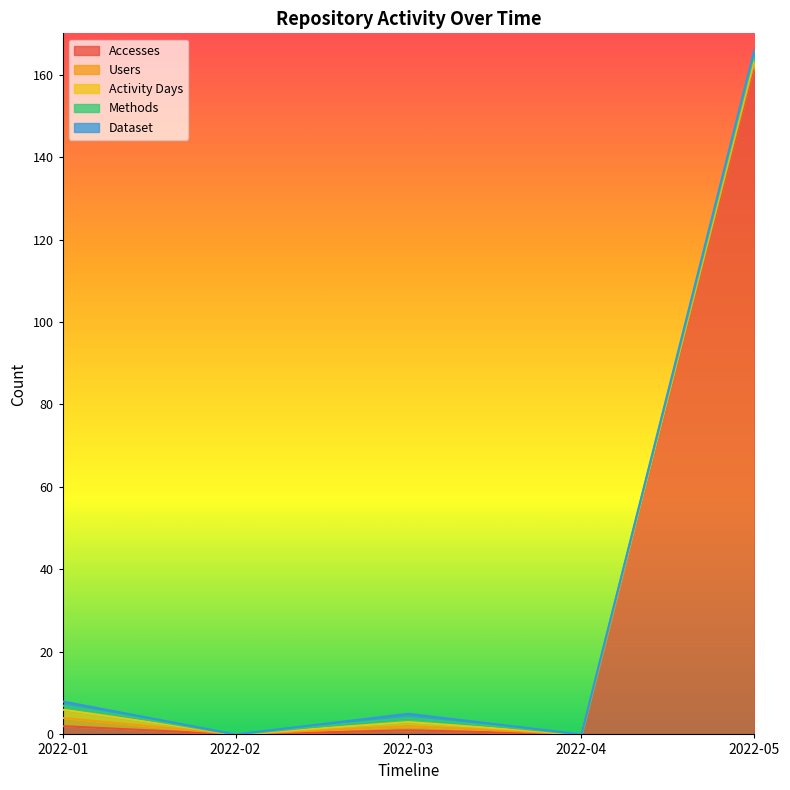

Where does the Activity Days series first go above 1?

2022-01